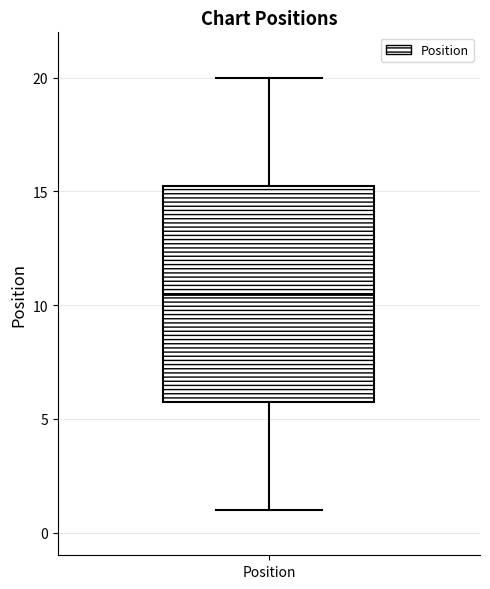

Transcribe this box plot: give where the median line is, the range the box spans, and where the two whiskers end, as read against the y-axis. The values are not printed on the chart, so give them approximately, as read against the axis.

median 10.5, box 6.0 to 15.5, whiskers 1.0 to 20.0